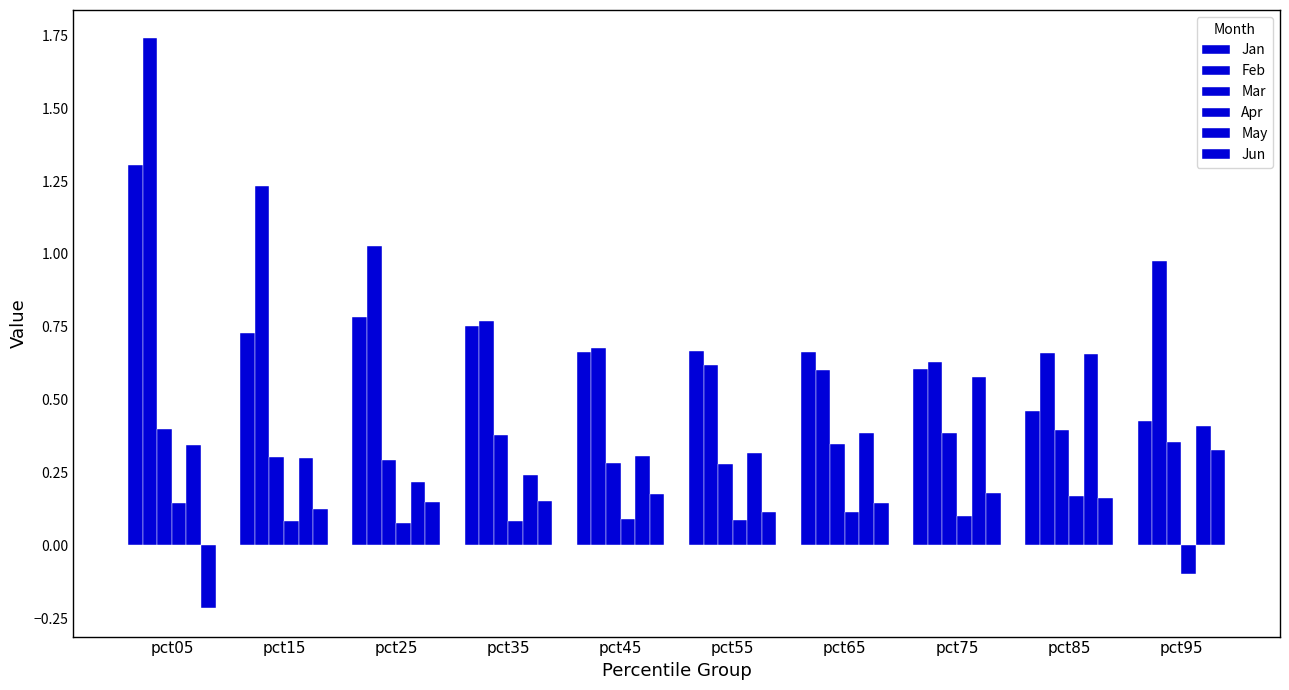

Which series has the largest total across all categories?

Feb